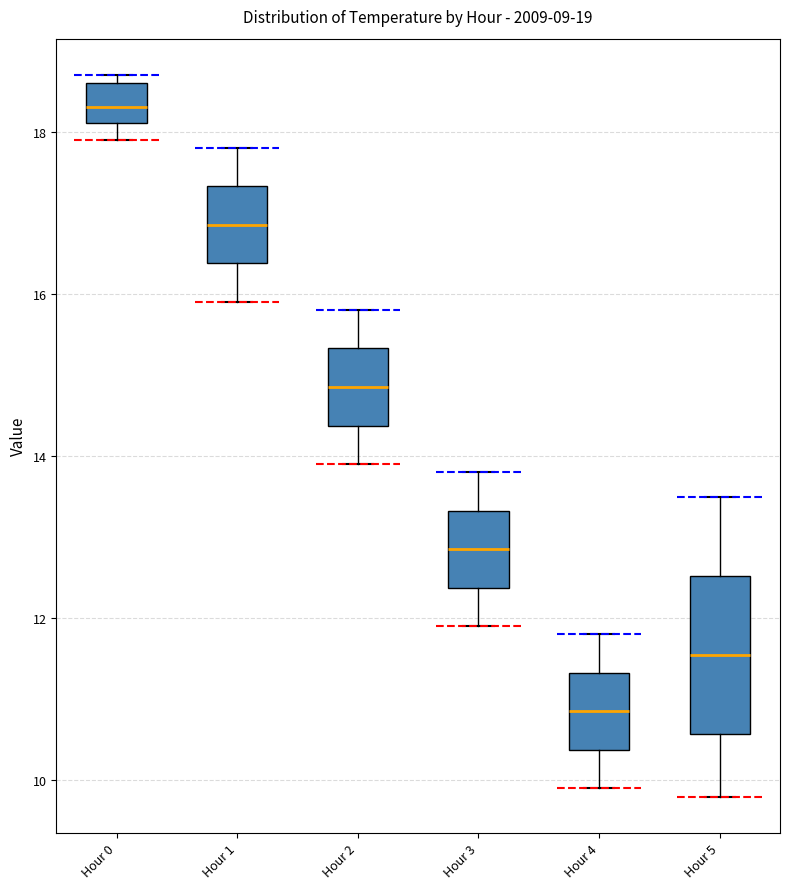

Which box is the tallest, from its lower edge to its upper edge?

Hour 5